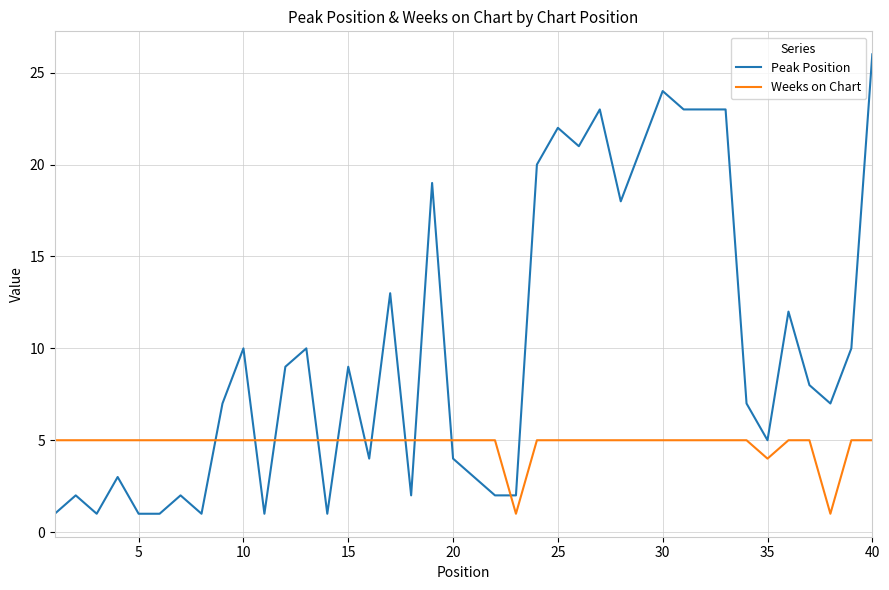

Count the Weeks on Chart values in the range 5 to 6.

37